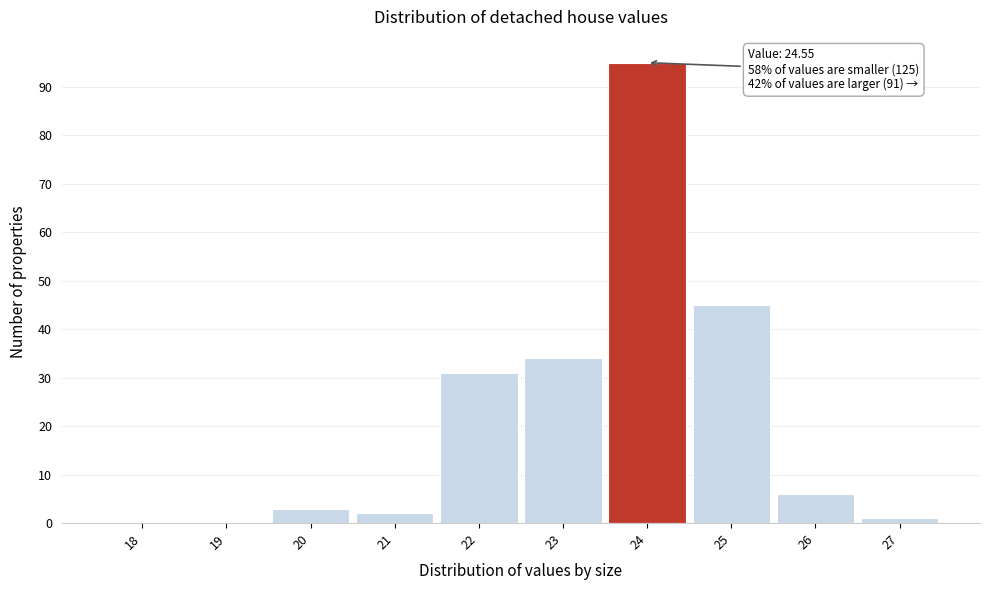

Reading right to left, what are all the values shown in this chart?

27=1	26=6	25=45	24=95	23=34	22=31	21=2	20=3	19=0	18=0